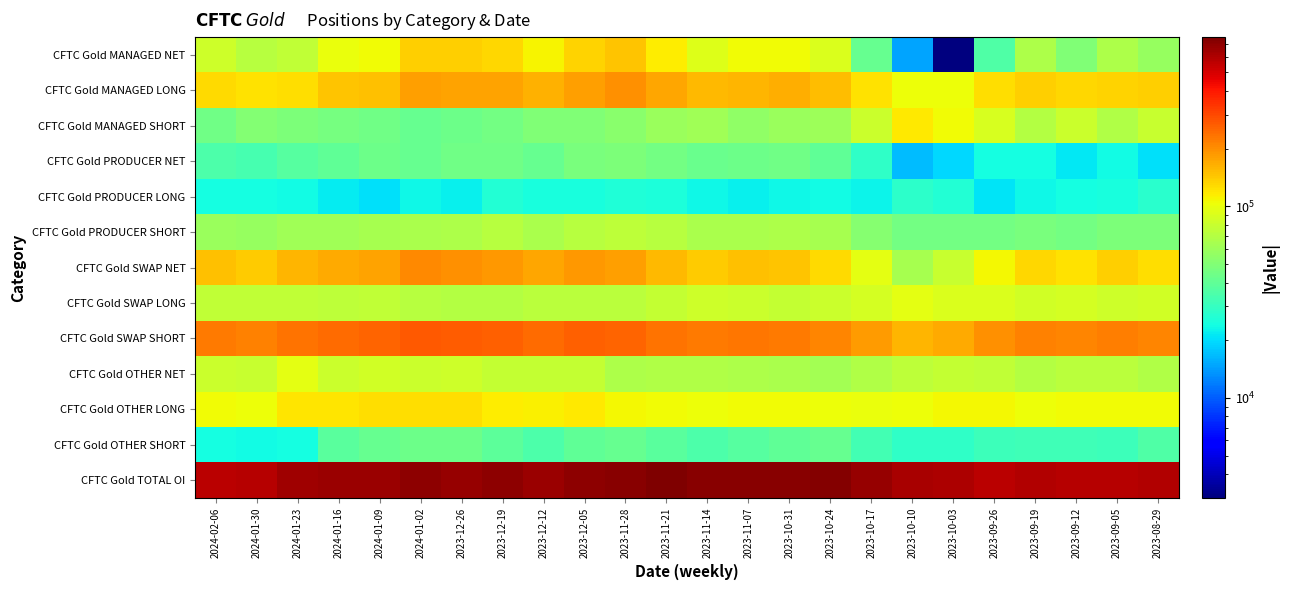

Reading left to right, what are all the values shown in this chart?

CFTC Gold MANAGED NET: 2024-02-06=82591	2024-01-30=71976	2024-01-23=76615	2024-01-16=100634	2024-01-09=106288	2024-01-02=137516	2023-12-26=135507	2023-12-19=131749	2023-12-12=111384	2023-12-05=132515	2023-11-28=144410	2023-11-21=114894	2023-11-14=92660	2023-11-07=105236	2023-10-31=106343	2023-10-24=90682	2023-10-17=41867	2023-10-10=14788	2023-10-03=3004	2023-09-26=35644	2023-09-19=66639	2023-09-12=49796	2023-09-05=66340	2023-08-29=58134
CFTC Gold MANAGED LONG: 2024-02-06=127187	2024-01-30=122948	2024-01-23=124608	2024-01-16=146608	2024-01-09=150474	2024-01-02=179464	2023-12-26=178676	2023-12-19=177020	2023-12-12=161389	2023-12-05=181959	2023-11-28=197628	2023-11-21=173351	2023-11-14=154466	2023-11-07=160609	2023-10-31=164939	2023-10-24=151431	2023-10-17=124065	2023-10-10=102359	2023-10-03=103165	2023-09-26=124420	2023-09-19=136376	2023-09-12=130952	2023-09-05=134439	2023-08-29=138044
CFTC Gold MANAGED SHORT: 2024-02-06=44596	2024-01-30=50972	2024-01-23=47993	2024-01-16=45974	2024-01-09=44186	2024-01-02=41948	2023-12-26=43169	2023-12-19=45271	2023-12-12=50005	2023-12-05=49444	2023-11-28=53218	2023-11-21=58457	2023-11-14=61806	2023-11-07=55373	2023-10-31=58596	2023-10-24=60749	2023-10-17=82198	2023-10-10=117147	2023-10-03=106169	2023-09-26=88776	2023-09-19=69737	2023-09-12=81156	2023-09-05=68099	2023-08-29=79910
CFTC Gold PRODUCER NET: 2024-02-06=35095	2024-01-30=33685	2024-01-23=37694	2024-01-16=39483	2024-01-09=43490	2024-01-02=41590	2023-12-26=44865	2023-12-19=44834	2023-12-12=41674	2023-12-05=46949	2023-11-28=48003	2023-11-21=45358	2023-11-14=42420	2023-11-07=43758	2023-10-31=44051	2023-10-24=40224	2023-10-17=28675	2023-10-10=16700	2023-10-03=19546	2023-09-26=24282	2023-09-19=24164	2023-09-12=21135	2023-09-05=23929	2023-08-29=20302
CFTC Gold PRODUCER LONG: 2024-02-06=24297	2024-01-30=24377	2024-01-23=23657	2024-01-16=21639	2024-01-09=20542	2024-01-02=23294	2023-12-26=22405	2023-12-19=26439	2023-12-12=24528	2023-12-05=24678	2023-11-28=25900	2023-11-21=25557	2023-11-14=23228	2023-11-07=22120	2023-10-31=23265	2023-10-24=23701	2023-10-17=22710	2023-10-10=28284	2023-10-03=26236	2023-09-26=20683	2023-09-19=23297	2023-09-12=24439	2023-09-05=24978	2023-08-29=27696
CFTC Gold PRODUCER SHORT: 2024-02-06=59392	2024-01-30=58062	2024-01-23=61351	2024-01-16=61122	2024-01-09=64032	2024-01-02=64884	2023-12-26=67270	2023-12-19=71273	2023-12-12=66202	2023-12-05=71627	2023-11-28=73903	2023-11-21=70915	2023-11-14=65648	2023-11-07=65878	2023-10-31=67316	2023-10-24=63925	2023-10-17=51385	2023-10-10=44984	2023-10-03=45782	2023-09-26=44965	2023-09-19=47461	2023-09-12=45574	2023-09-05=48907	2023-08-29=47998
CFTC Gold SWAP NET: 2024-02-06=148063	2024-01-30=140710	2024-01-23=157994	2024-01-16=171485	2024-01-09=177639	2024-01-02=204569	2023-12-26=198150	2023-12-19=190641	2023-12-12=173164	2023-12-05=188280	2023-11-28=181916	2023-11-21=155933	2023-11-14=140613	2023-11-07=149101	2023-10-31=146503	2023-10-24=129529	2023-10-17=97353	2023-10-10=64826	2023-10-03=79478	2023-09-26=108593	2023-09-19=131308	2023-09-12=123591	2023-09-05=136905	2023-08-29=124362
CFTC Gold SWAP LONG: 2024-02-06=75819	2024-01-30=75597	2024-01-23=76257	2024-01-16=74046	2024-01-09=76049	2024-01-02=71317	2023-12-26=69854	2023-12-19=69958	2023-12-12=73712	2023-12-05=72632	2023-11-28=72931	2023-11-21=78573	2023-11-14=83225	2023-11-07=80888	2023-10-31=78167	2023-10-24=81966	2023-10-17=86810	2023-10-10=95749	2023-10-03=91477	2023-09-26=91008	2023-09-19=84209	2023-09-12=86575	2023-09-05=83809	2023-08-29=85064
CFTC Gold SWAP SHORT: 2024-02-06=223882	2024-01-30=216307	2024-01-23=234251	2024-01-16=245531	2024-01-09=253688	2024-01-02=275886	2023-12-26=268004	2023-12-19=260599	2023-12-12=246876	2023-12-05=260912	2023-11-28=254847	2023-11-21=234506	2023-11-14=223838	2023-11-07=229989	2023-10-31=224670	2023-10-24=211495	2023-10-17=184163	2023-10-10=160575	2023-10-03=170955	2023-09-26=199601	2023-09-19=215517	2023-09-12=210166	2023-09-05=220714	2023-08-29=209426
CFTC Gold OTHER NET: 2024-02-06=81839	2024-01-30=79472	2024-01-23=95789	2024-01-16=81614	2024-01-09=84855	2024-01-02=80573	2023-12-26=82300	2023-12-19=77146	2023-12-12=77526	2023-12-05=78207	2023-11-28=67156	2023-11-21=68459	2023-11-14=68890	2023-11-07=67328	2023-10-31=65080	2023-10-24=62539	2023-10-17=68218	2023-10-10=75263	2023-10-03=78272	2023-09-26=76882	2023-09-19=70113	2023-09-12=73133	2023-09-05=73558	2023-08-29=68794
CFTC Gold OTHER LONG: 2024-02-06=106082	2024-01-30=103340	2024-01-23=120056	2024-01-16=120144	2024-01-09=126186	2024-01-02=124485	2023-12-26=126005	2023-12-19=115777	2023-12-12=112904	2023-12-05=118381	2023-11-28=108677	2023-11-21=106403	2023-11-14=103678	2023-11-07=104860	2023-10-31=104831	2023-10-24=103923	2023-10-17=101101	2023-10-10=103843	2023-10-03=106799	2023-09-26=108416	2023-09-19=102566	2023-09-12=104932	2023-09-05=105077	2023-08-29=104829
CFTC Gold OTHER SHORT: 2024-02-06=24243	2024-01-30=23868	2024-01-23=24267	2024-01-16=38530	2024-01-09=41331	2024-01-02=43912	2023-12-26=43705	2023-12-19=38631	2023-12-12=35378	2023-12-05=40174	2023-11-28=41521	2023-11-21=37944	2023-11-14=34788	2023-11-07=37532	2023-10-31=39751	2023-10-24=41384	2023-10-17=32883	2023-10-10=28580	2023-10-03=28527	2023-09-26=31534	2023-09-19=32453	2023-09-12=31799	2023-09-05=31519	2023-08-29=36035
CFTC Gold TOTAL OI: 2024-02-06=575677	2024-01-30=580408	2024-01-23=642602	2024-01-16=668529	2024-01-09=665286	2024-01-02=700881	2023-12-26=685284	2023-12-19=702177	2023-12-12=659677	2023-12-05=702028	2023-11-28=718454	2023-11-21=763981	2023-11-14=722583	2023-11-07=720170	2023-10-31=728673	2023-10-24=740610	2023-10-17=672669	2023-10-10=623216	2023-10-03=607491	2023-09-26=573822	2023-09-19=596410	2023-09-12=585976	2023-09-05=586886	2023-08-29=597241